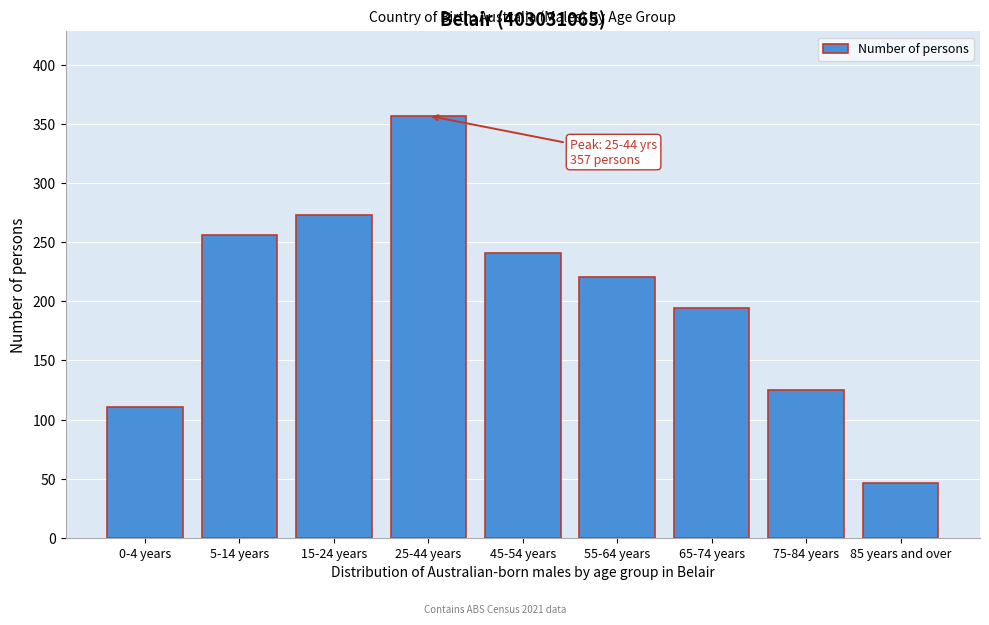

Reading left to right, list all the values displayed in this chart.

111	256	273	357	241	221	194	125	46